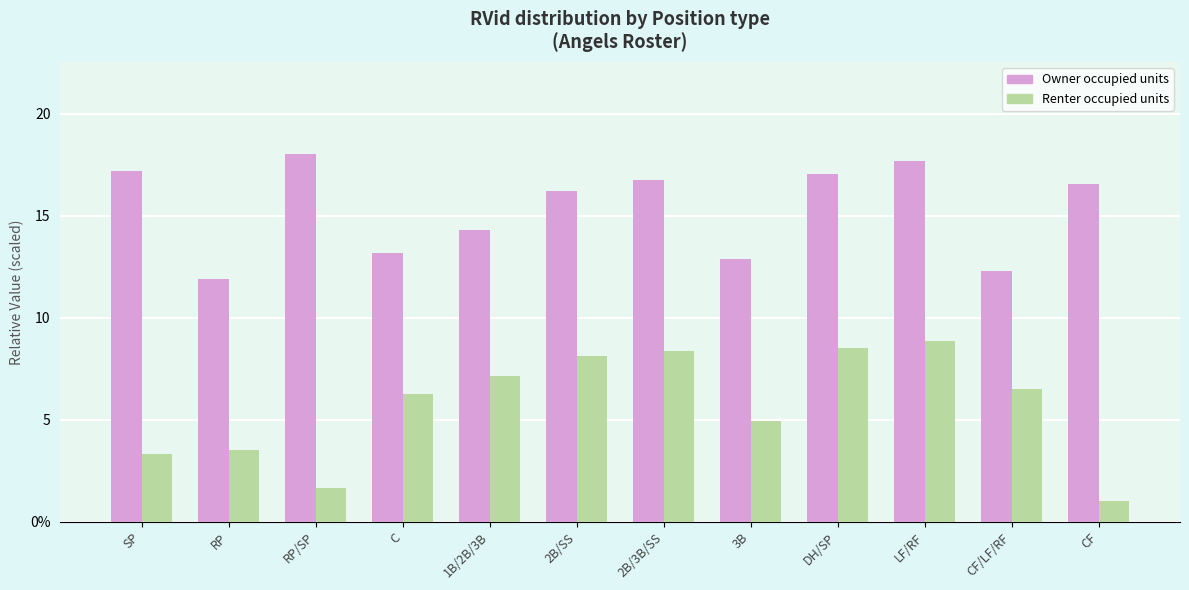

Where does the Renter occupied units series first go above 6?

C